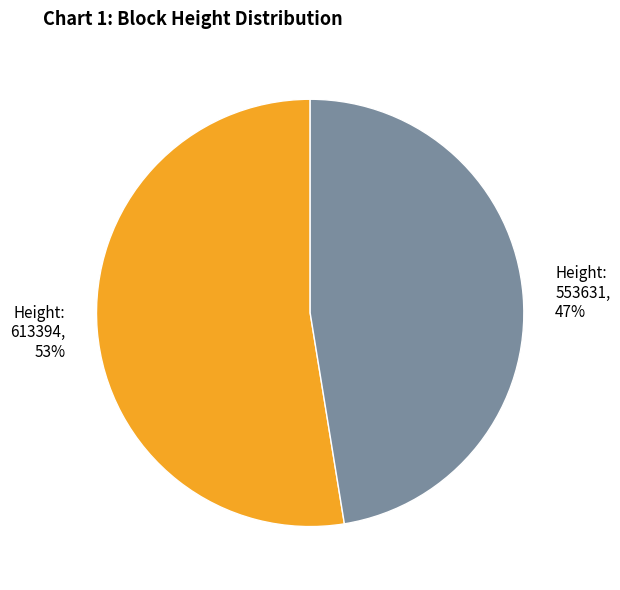

How many segments does this pie chart have?

2